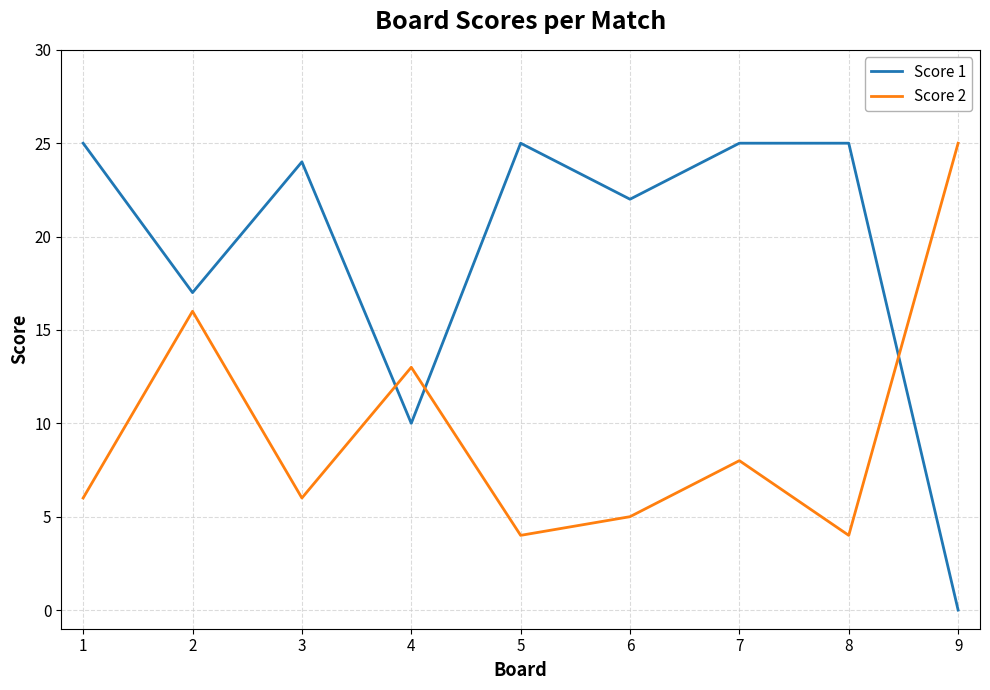

What value does the Score 1 series have at 4?

10